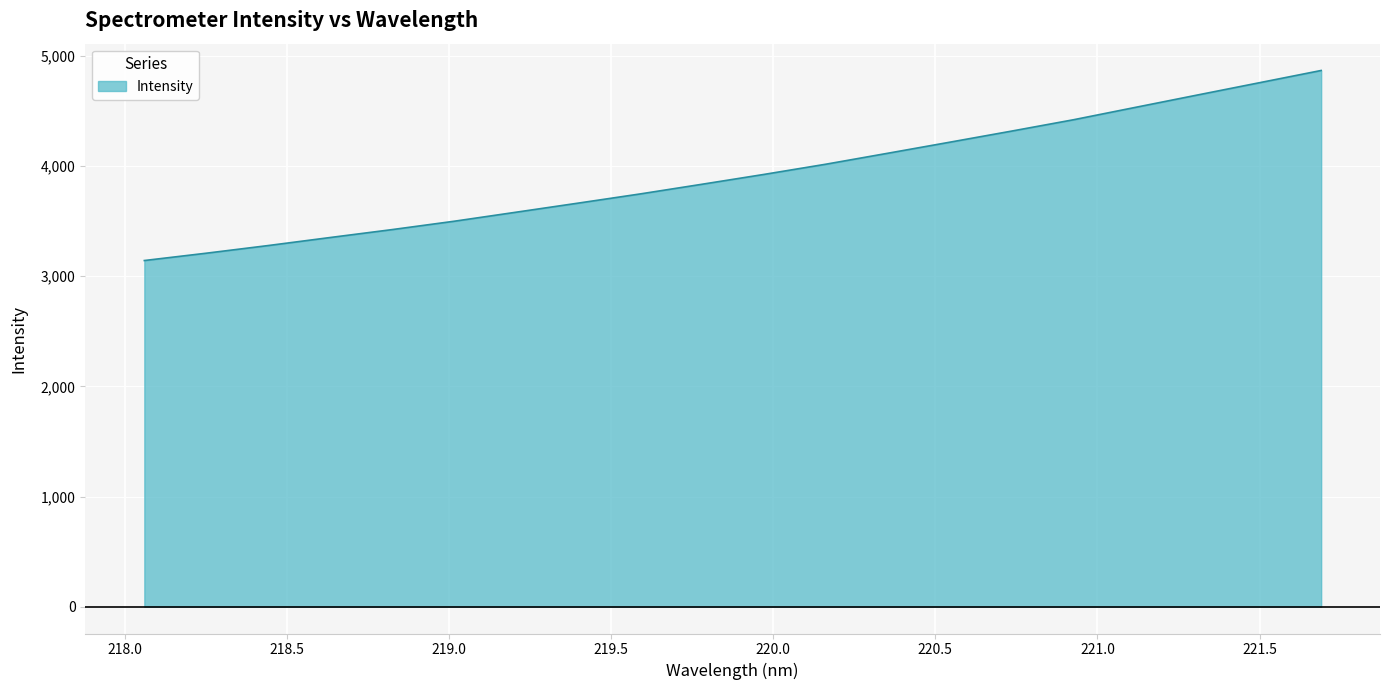

What is the greatest value displayed?

4868.6